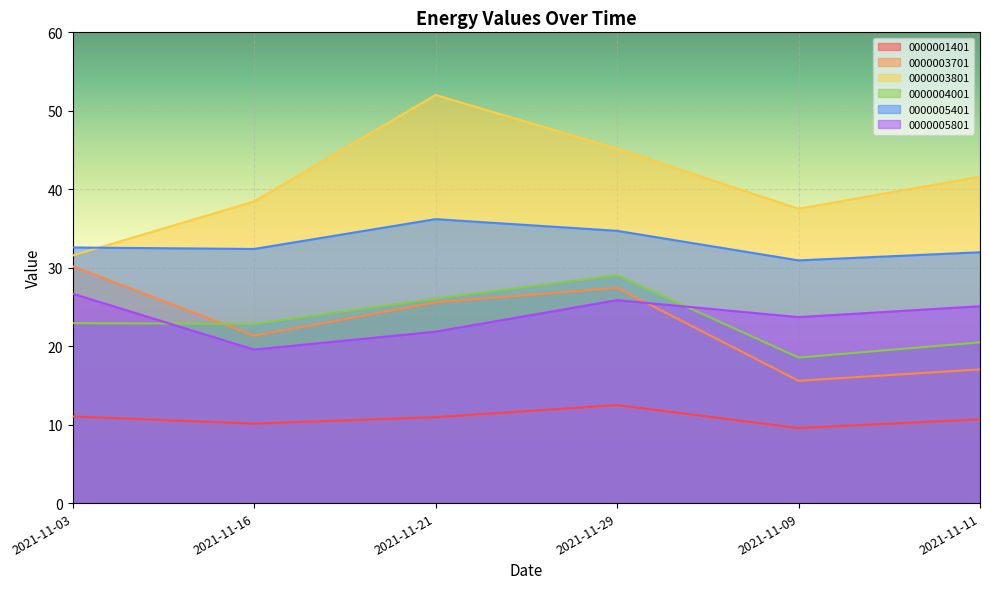

What is the difference between the 0000001401 values at 2021-11-11 and 2021-11-21?

0.3